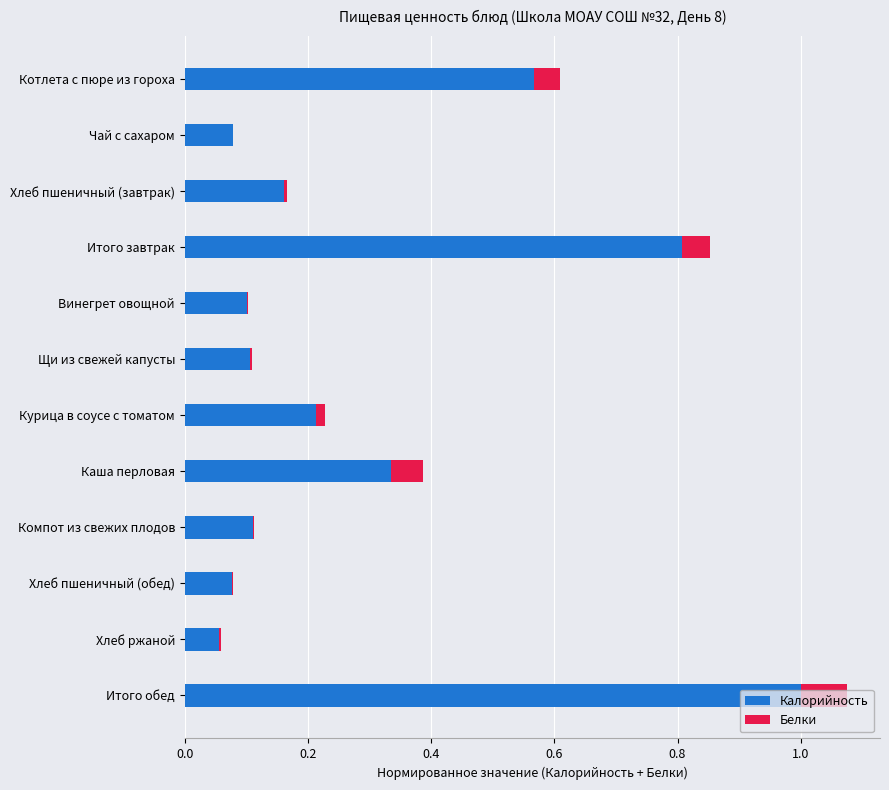

True or false: Калорийность has a value of 0.5 at Каша перловая.

False